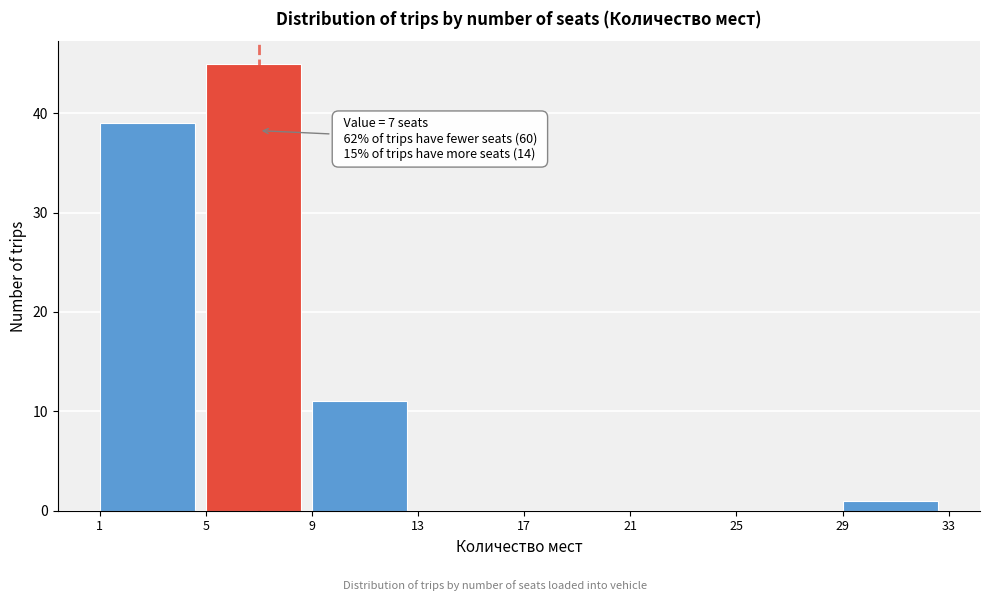

Over which range of the x-axis is the bar tallest?

5 to 9